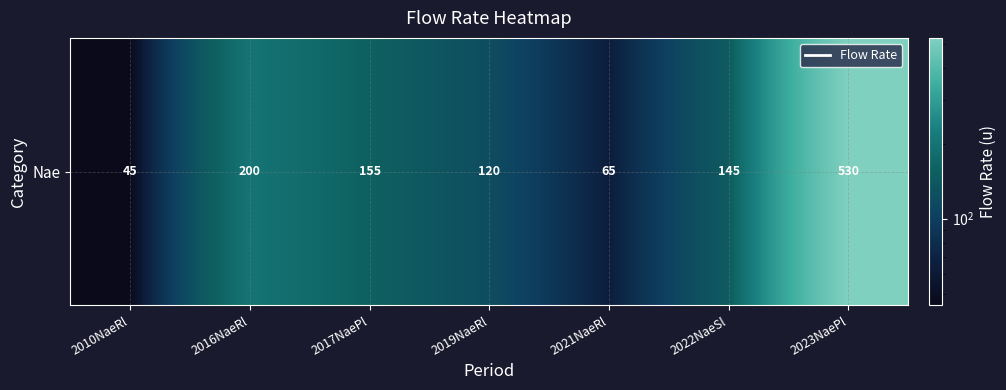

Read the value at 2016NaeRl, to the nearest 5.

200